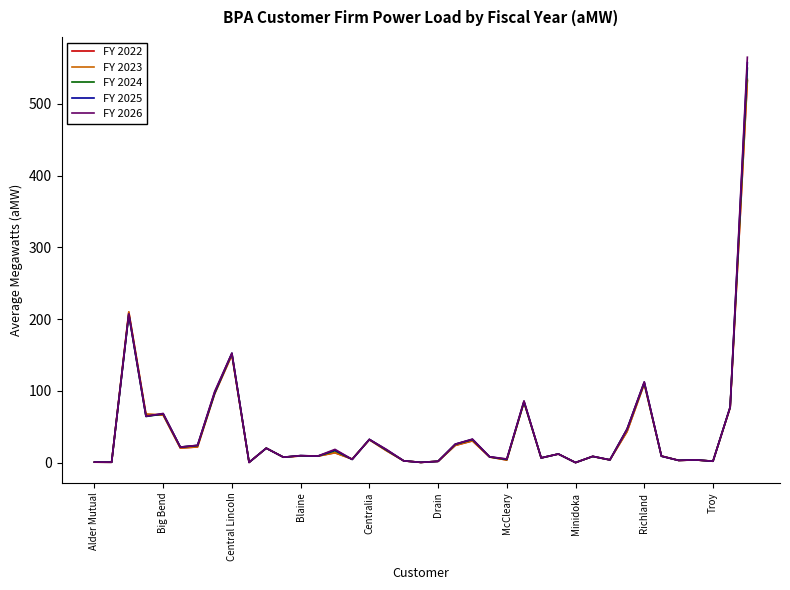

What is the greatest value displayed?

565.1